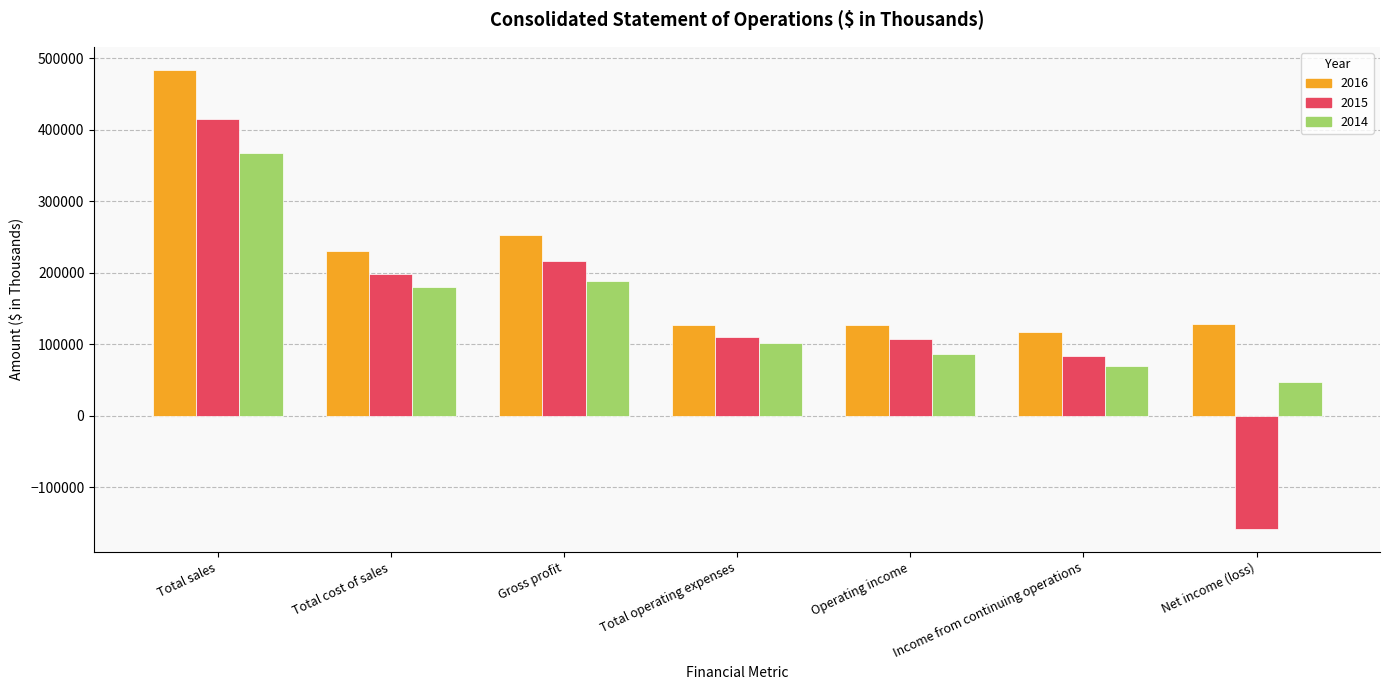

What is the maximum value shown in the chart?

483704